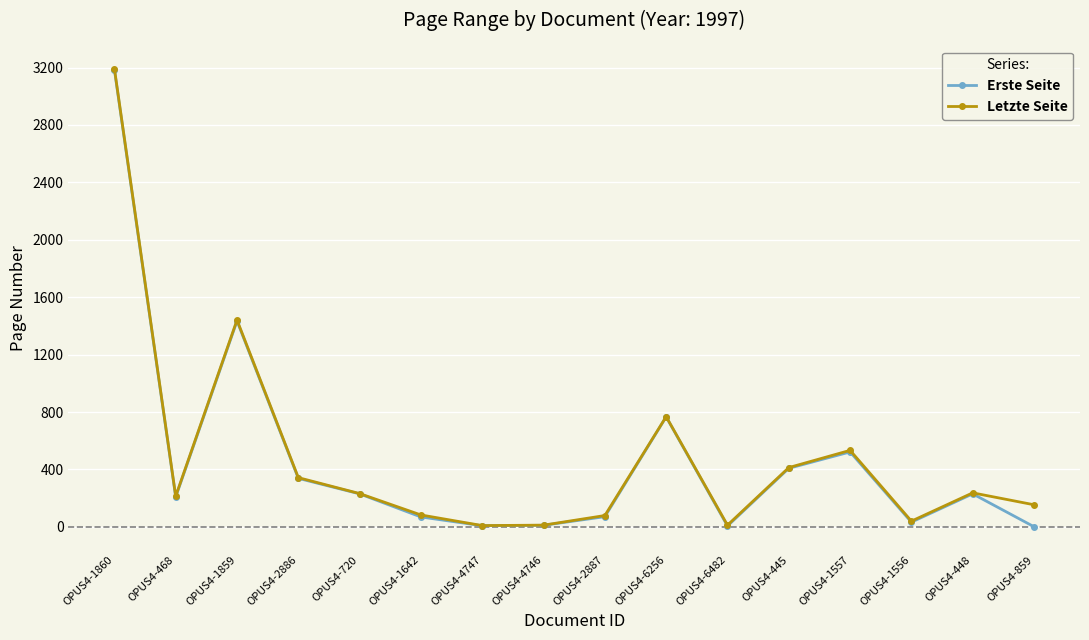

Rank the series at OPUS4-859 from lowest to highest value.

Erste Seite, Letzte Seite